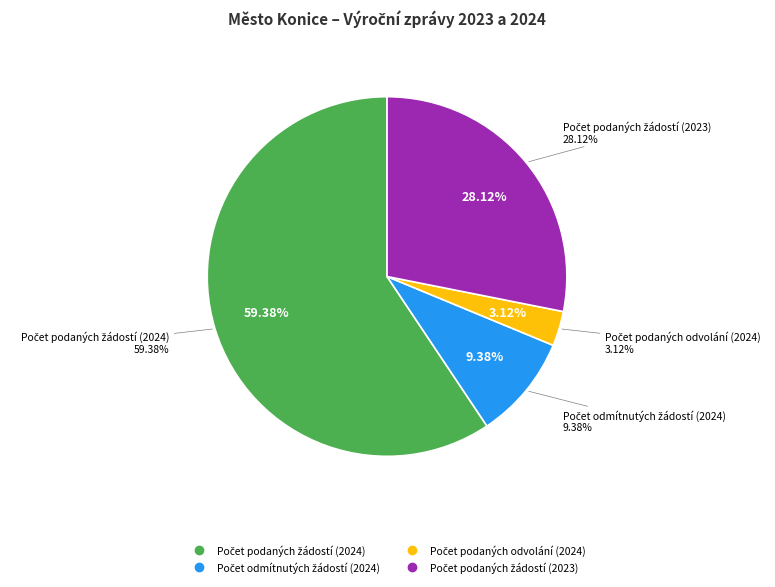

Count the number of slices in the pie.

6